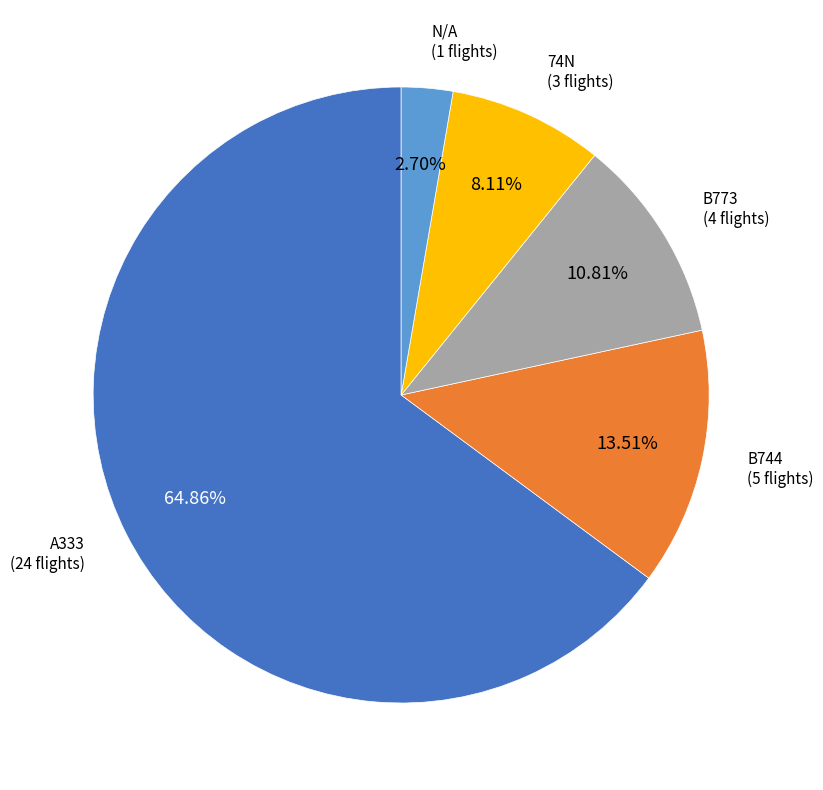

Is there a majority slice in this chart?

Yes